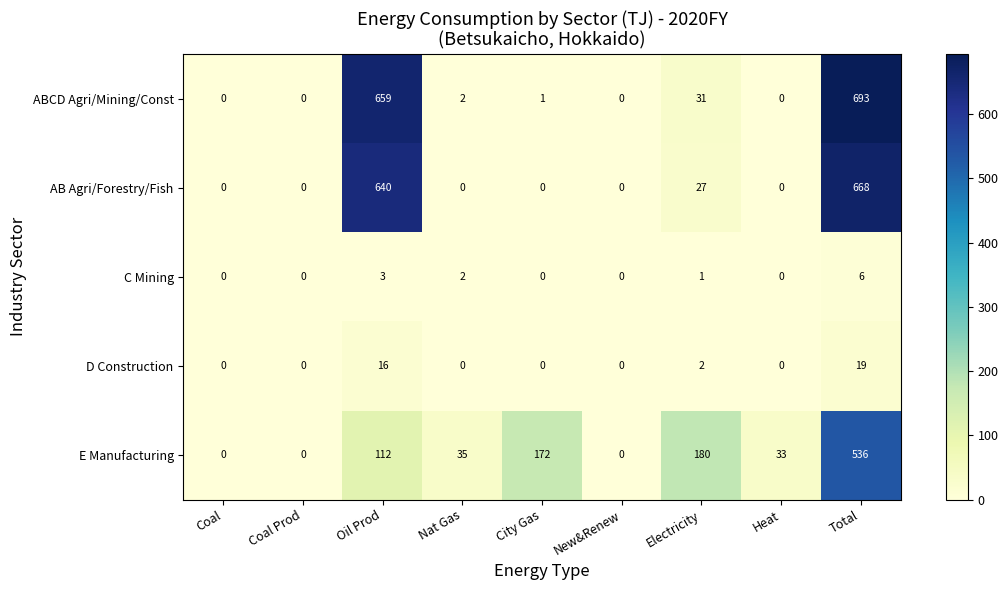

Rank the series by their maximum value, from highest to lowest.

ABCD Agri/Mining/Const, AB Agri/Forestry/Fish, E Manufacturing, D Construction, C Mining